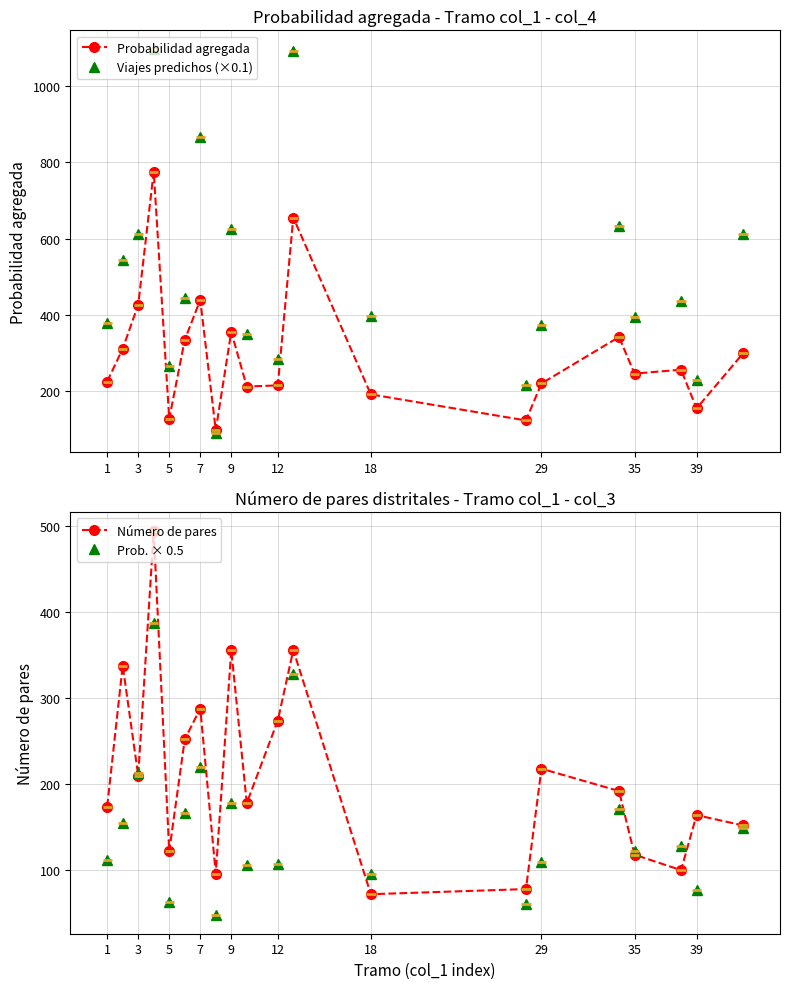

At which category does Viajes predichos (×0.1) reach its first local valley?

5